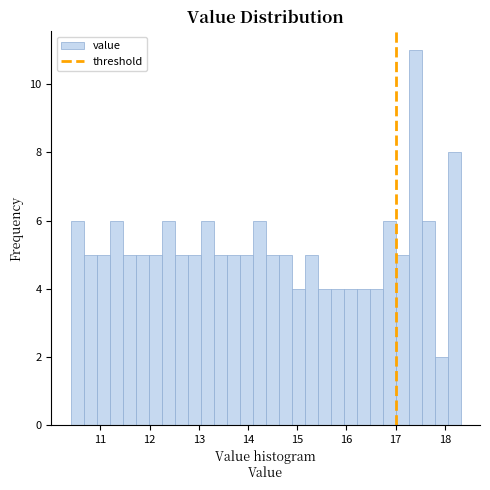

Read against the x-axis, roughly where is the centre of the tallest bar?

17.4